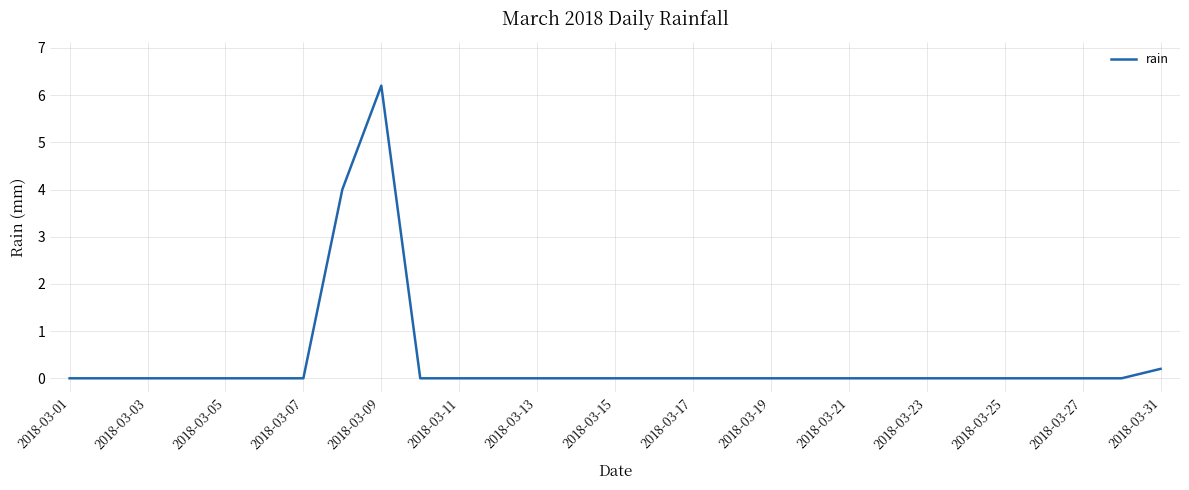

What is the greatest value displayed?

6.2